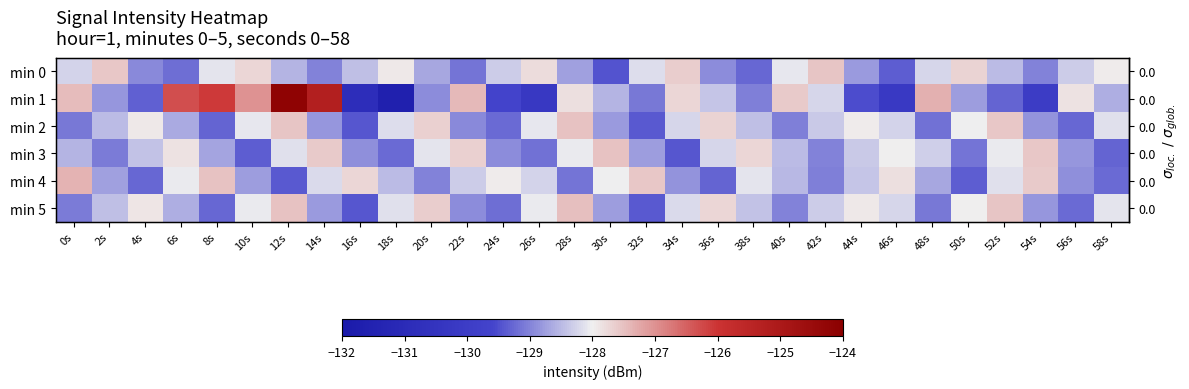

What is the lowest value of the min 1 series?

-131.7